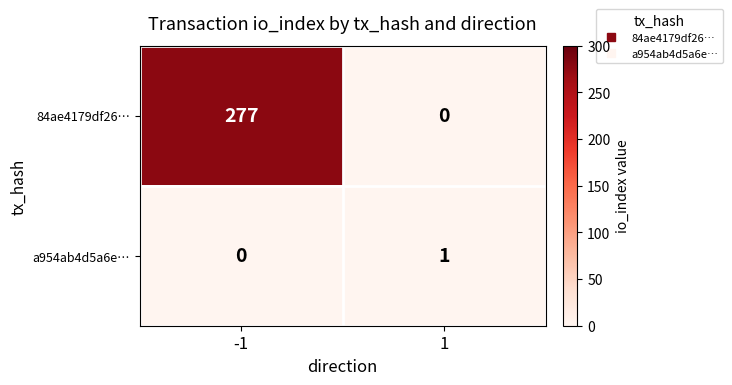

What is the spread (max minus min) of values at -1?

277